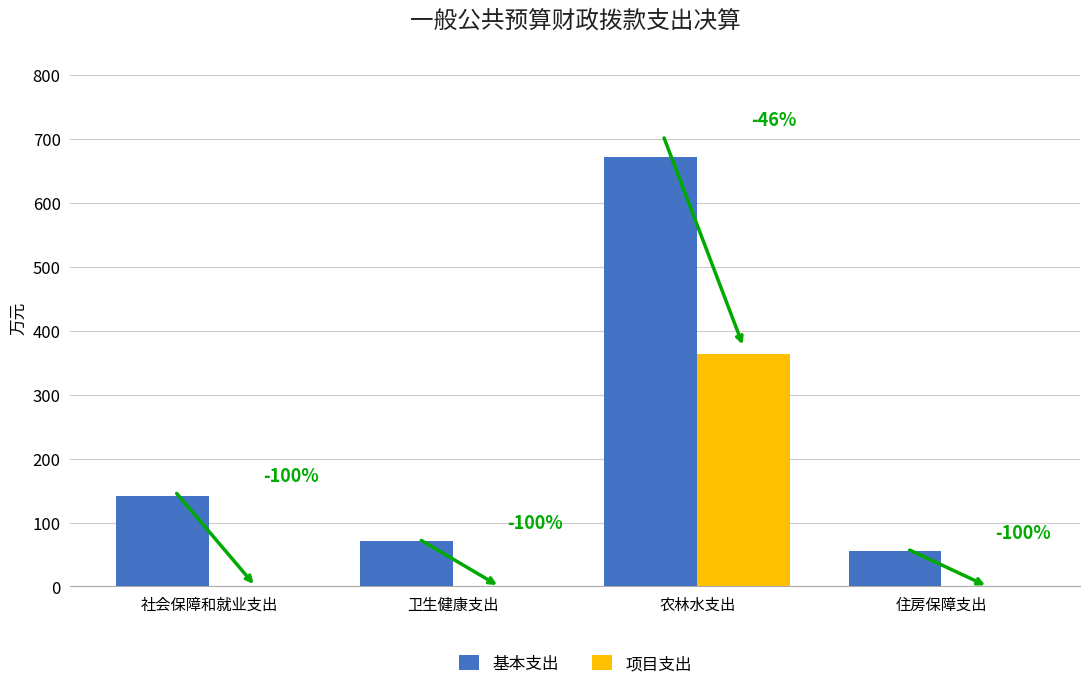

What is the maximum value shown in the chart?

672.2